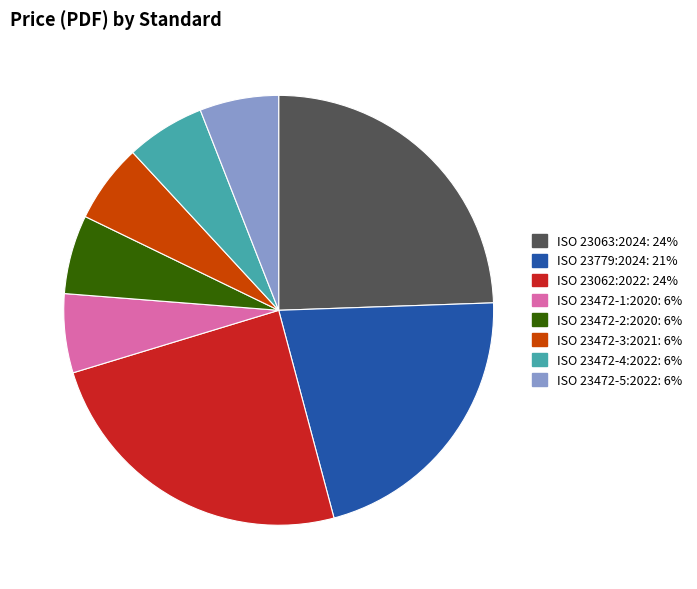

Between ISO 23063:2024 and ISO 23472-5:2022, which is larger?

ISO 23063:2024